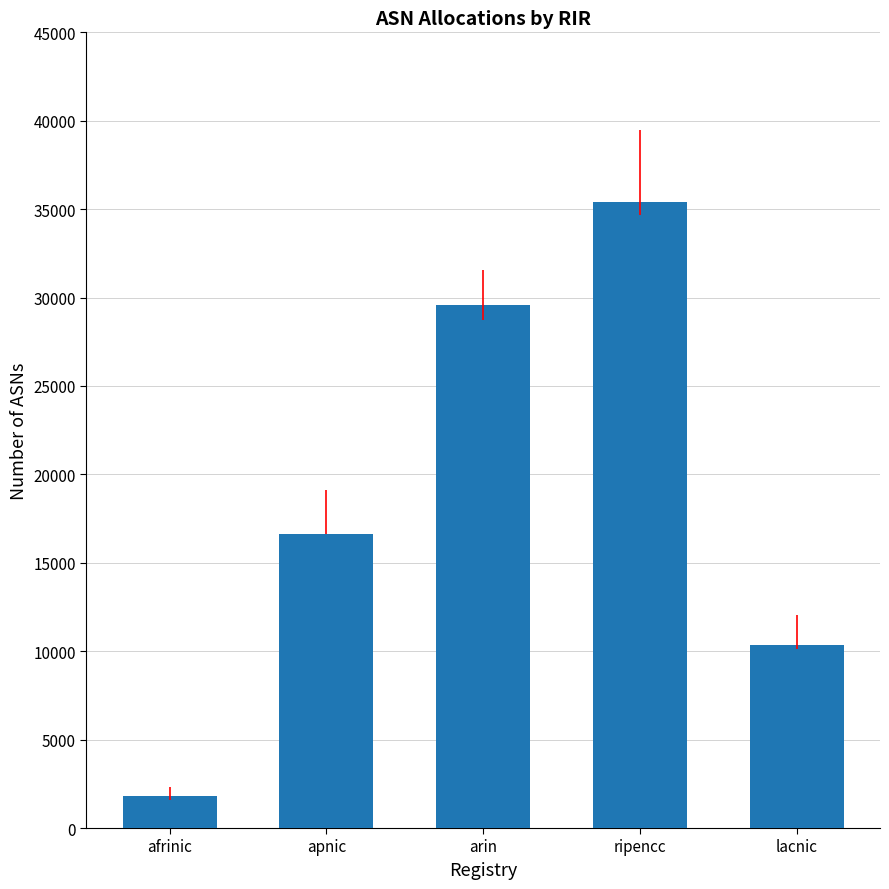

List the labels in order of value, largest first.

ripencc, arin, apnic, lacnic, afrinic